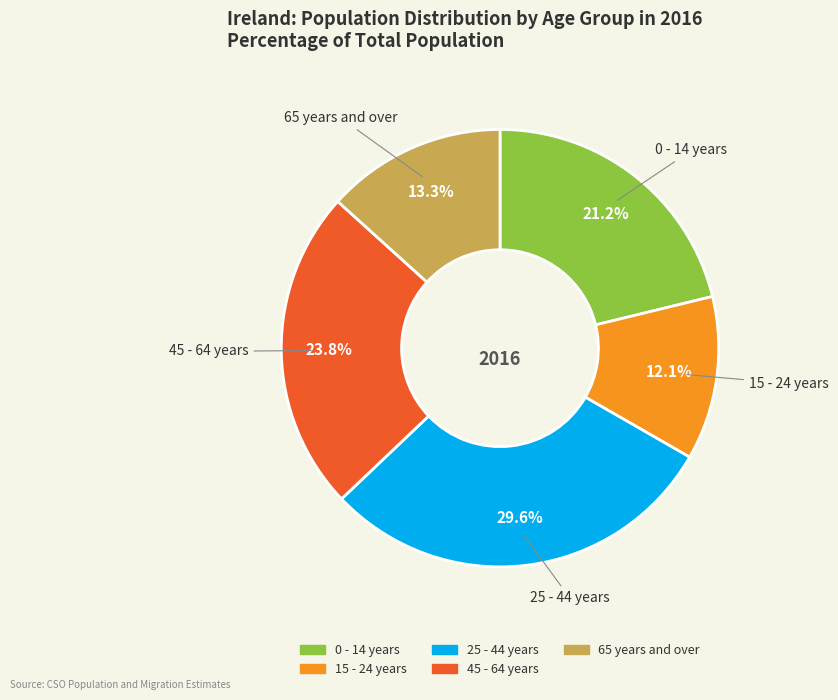

What portion of the pie excludes 15 - 24 years?

87.9%